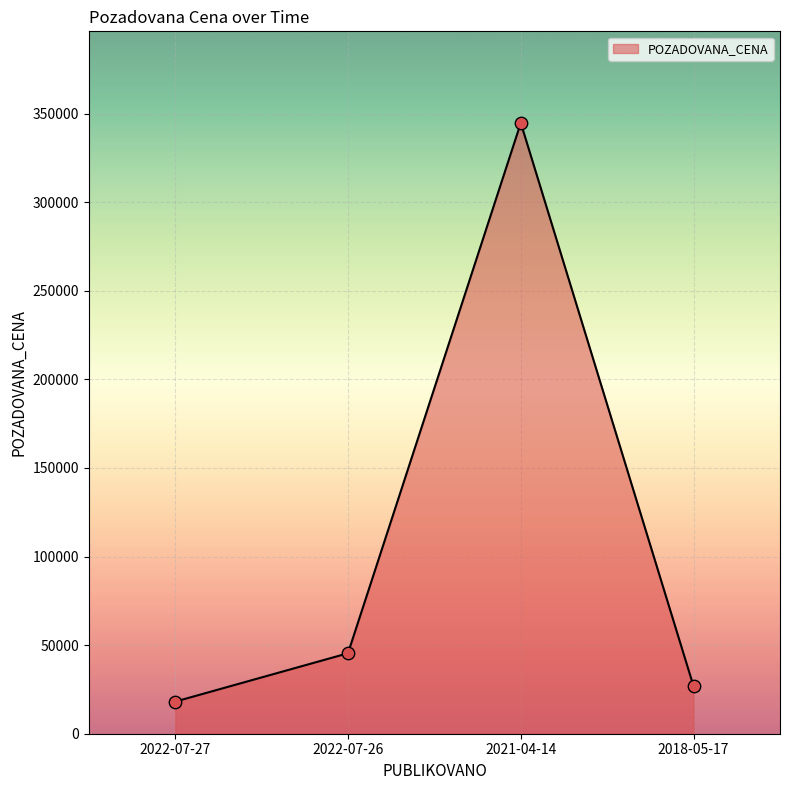

What is the change in value from 2021-04-14 to 2018-05-17?

-318060.0